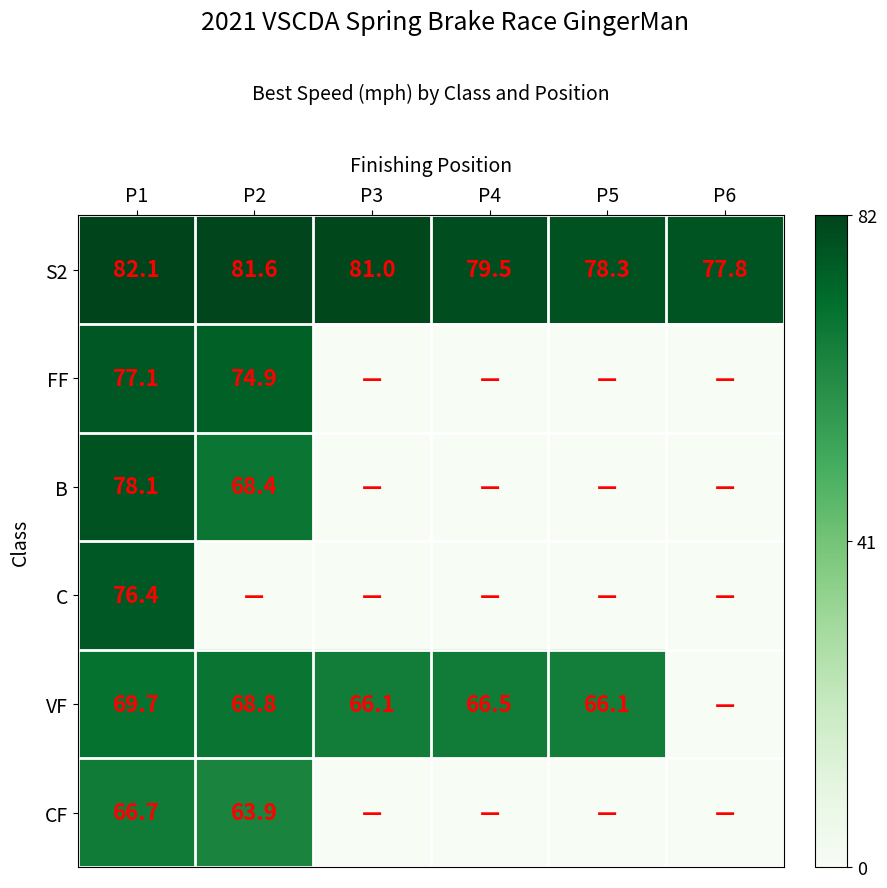

List the labels in order of S2 value, largest first.

P1, P2, P3, P4, P5, P6